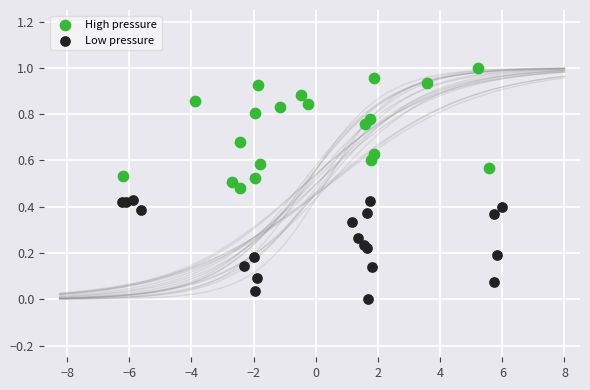

Which series reaches the minimum Y coordinate?

Low pressure